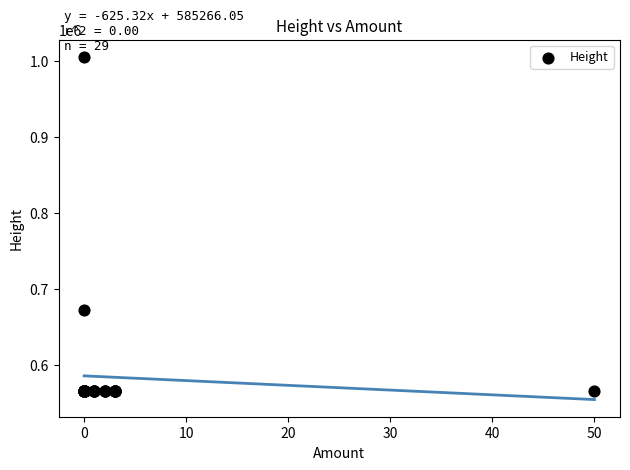

What Y value in the scatter plot is closest to 785111?

671802